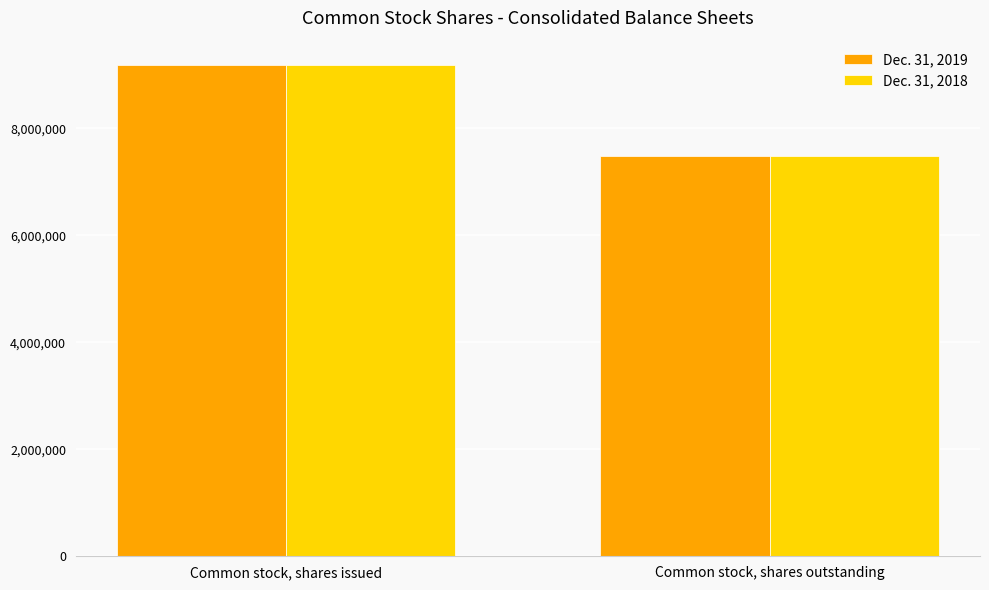

Reading left to right, what are all the values shown in this chart?

Dec. 31, 2019: 9176908	7481723
Dec. 31, 2018: 9176908	7481723